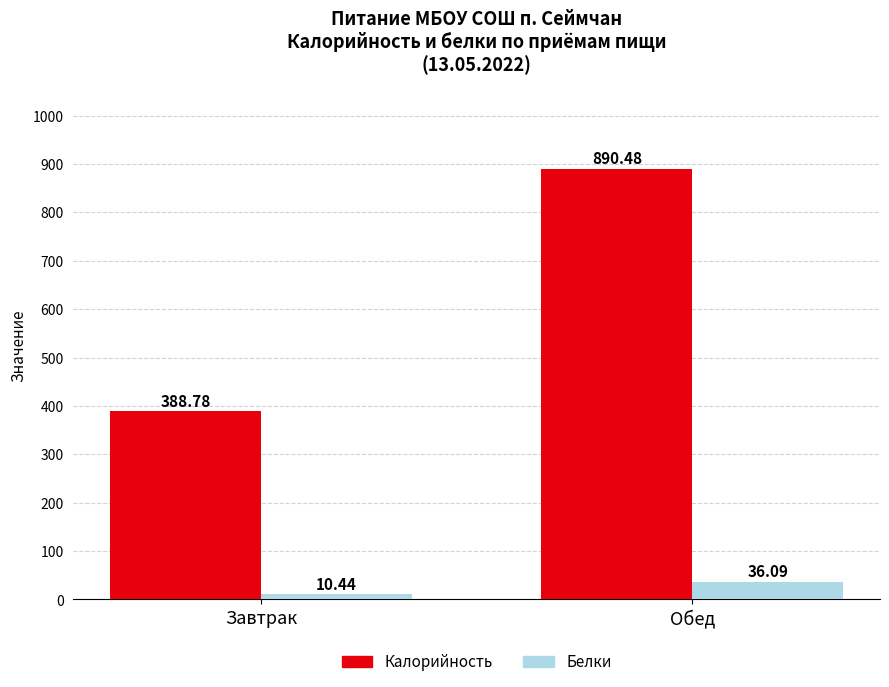

Which category has the highest value in the Калорийность series?

Обед